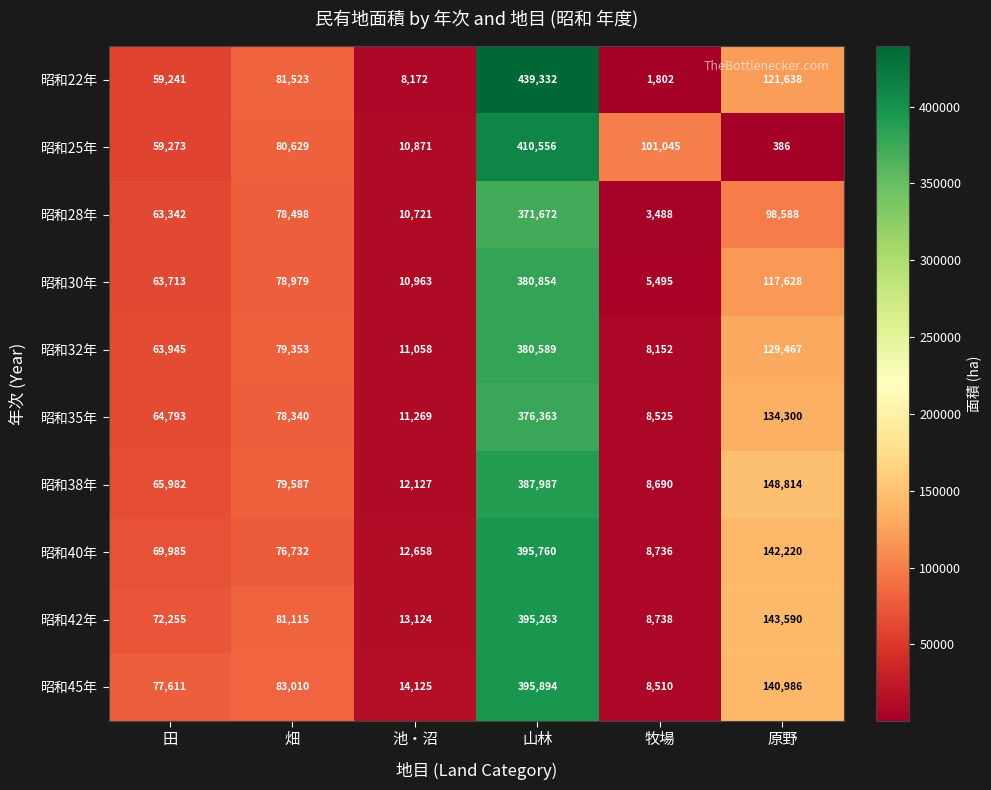

What is the greatest value displayed?

439332